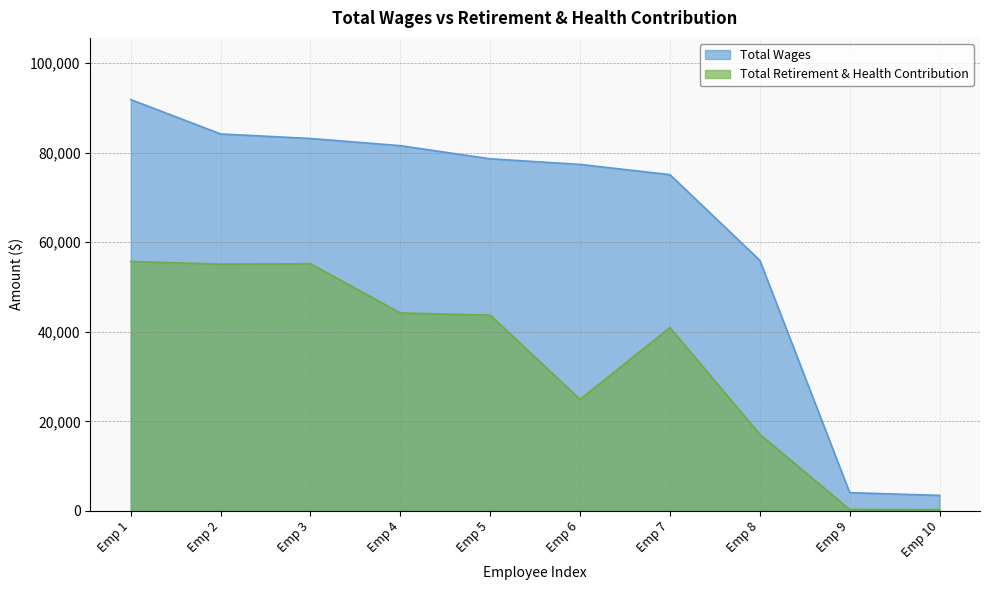

What value does the Total Retirement & Health Contribution series have at Emp 10?

265